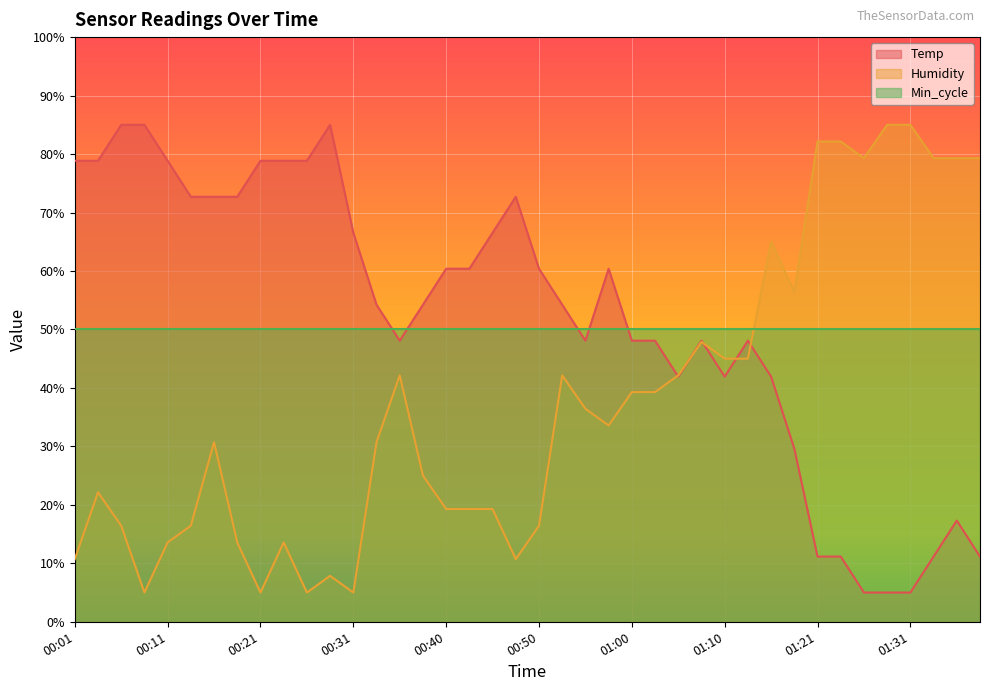

What is the greatest value displayed?

85.0